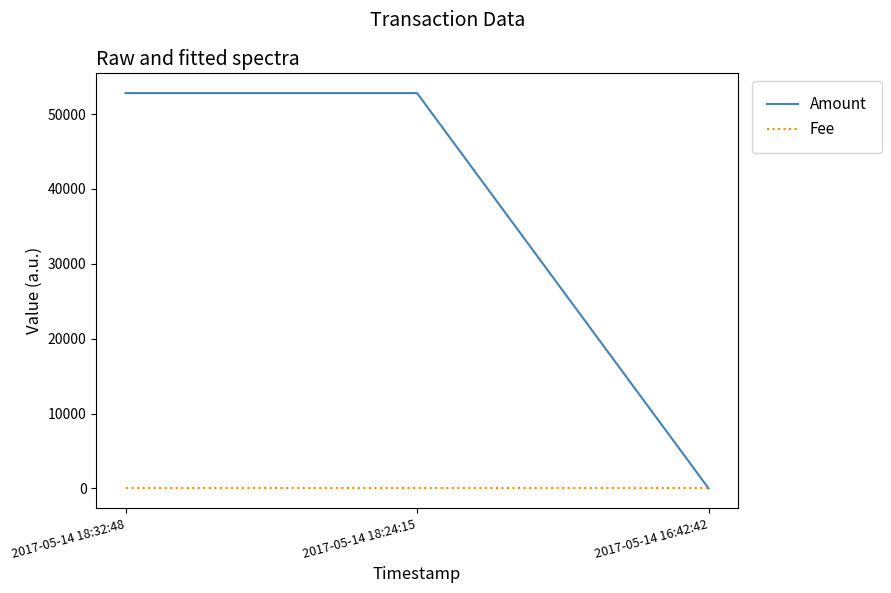

At how many categories does at least one series exceed 48146?

2